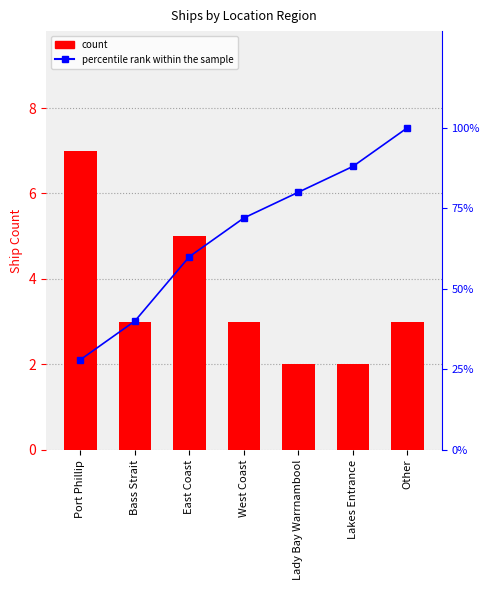

What is the approximate value of count at Lakes Entrance?

2.0